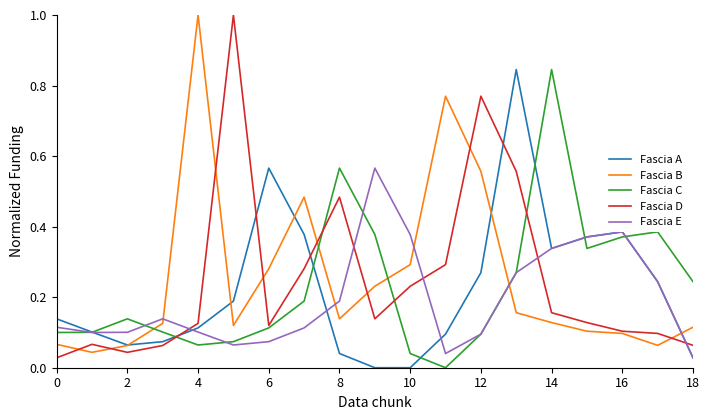

After their last crossing, which series has the higher values: Fascia B or Fascia E?

Fascia B